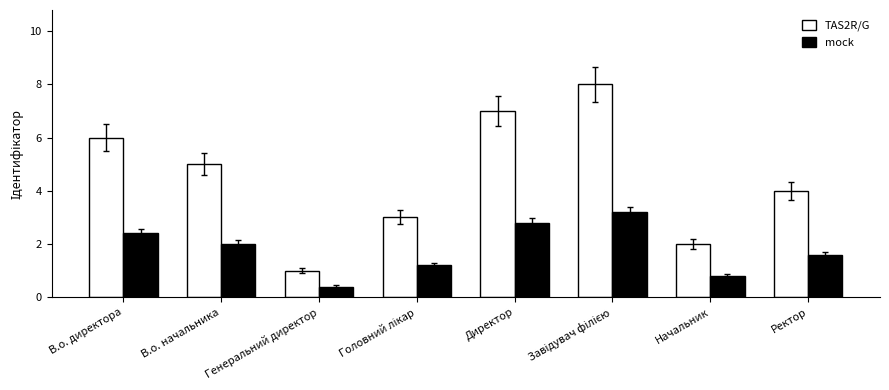

What is the average value of the mock series?

1.8